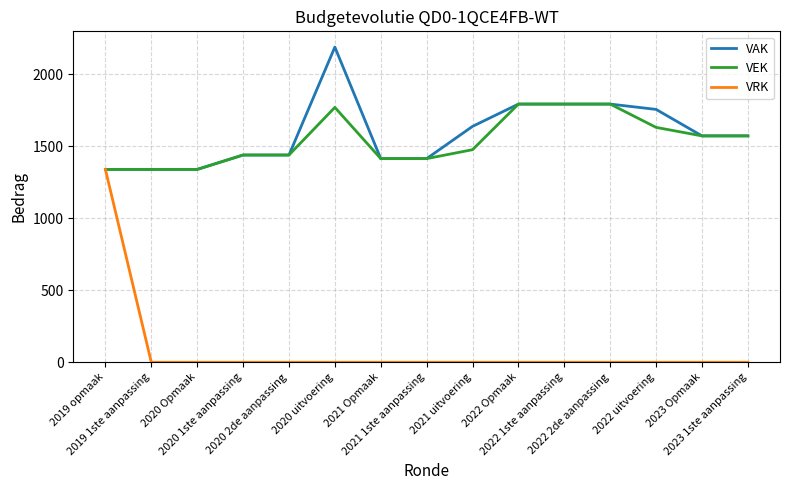

What is the maximum value for VAK?

2190